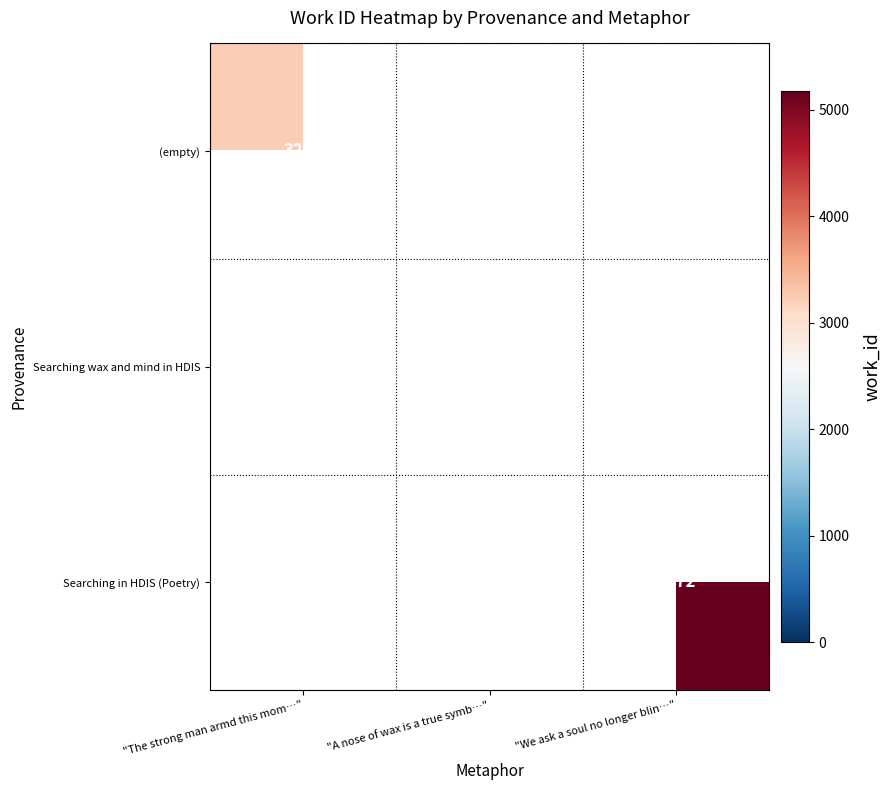

The value of (empty) at "The strong man armd this mom…" is 5527.3. True or false?

False